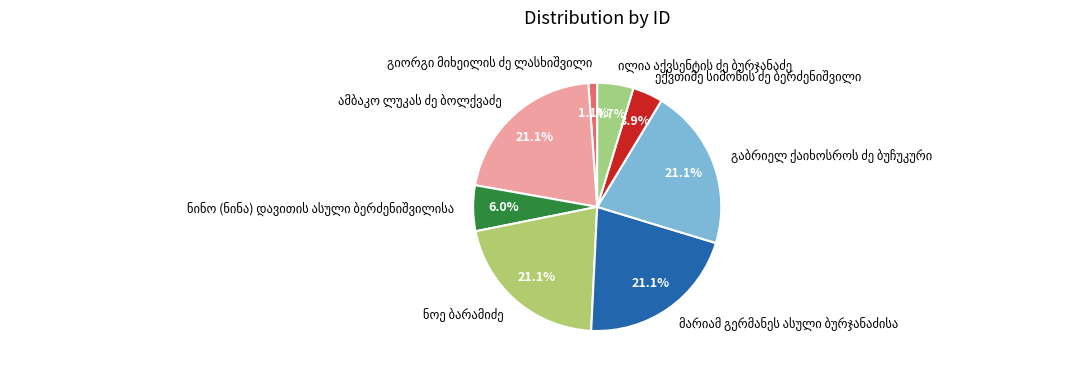

How many segments does this pie chart have?

8